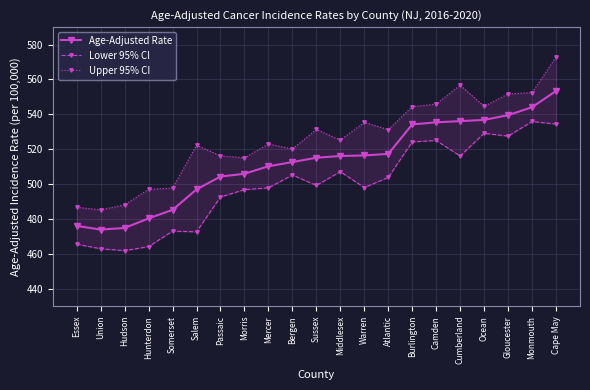

What is the difference between the maximum and minimum values in the Age-Adjusted Rate series?

79.5